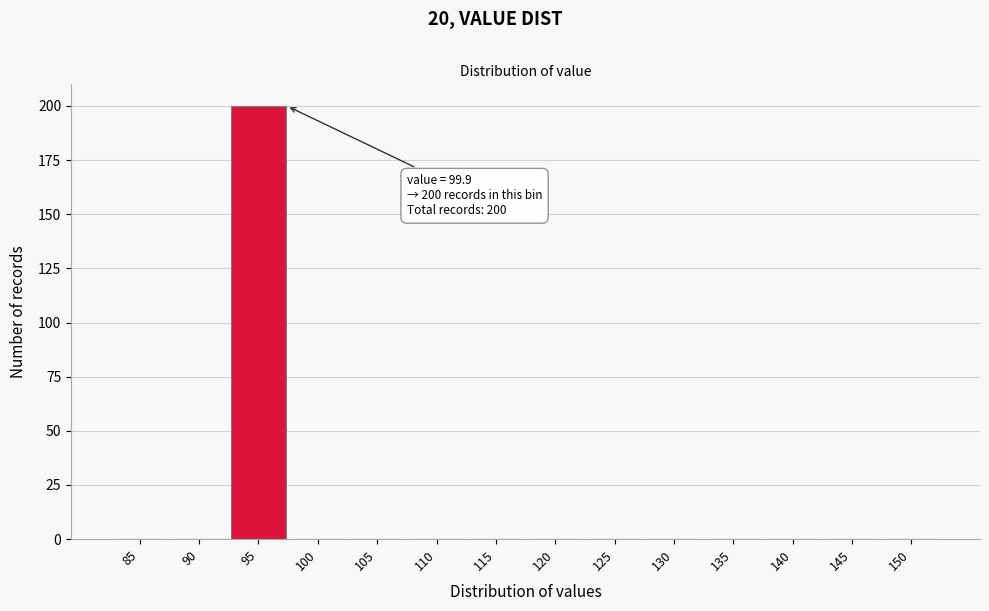

Reading left to right, what are all the values shown in this chart?

85=0	90=0	95=200	100=0	105=0	110=0	115=0	120=0	125=0	130=0	135=0	140=0	145=0	150=0